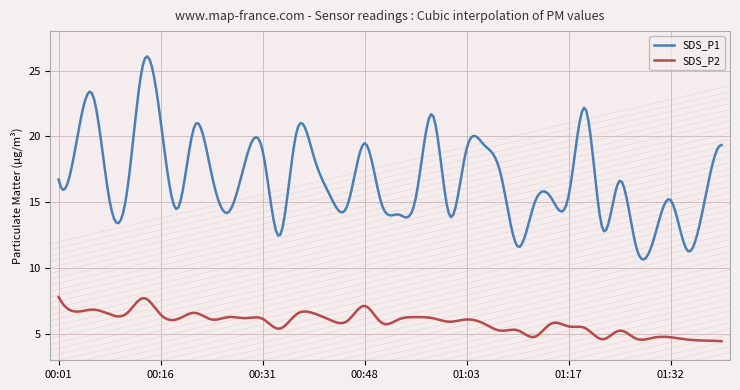

Where is the first local minimum for SDS_P2?

00:04